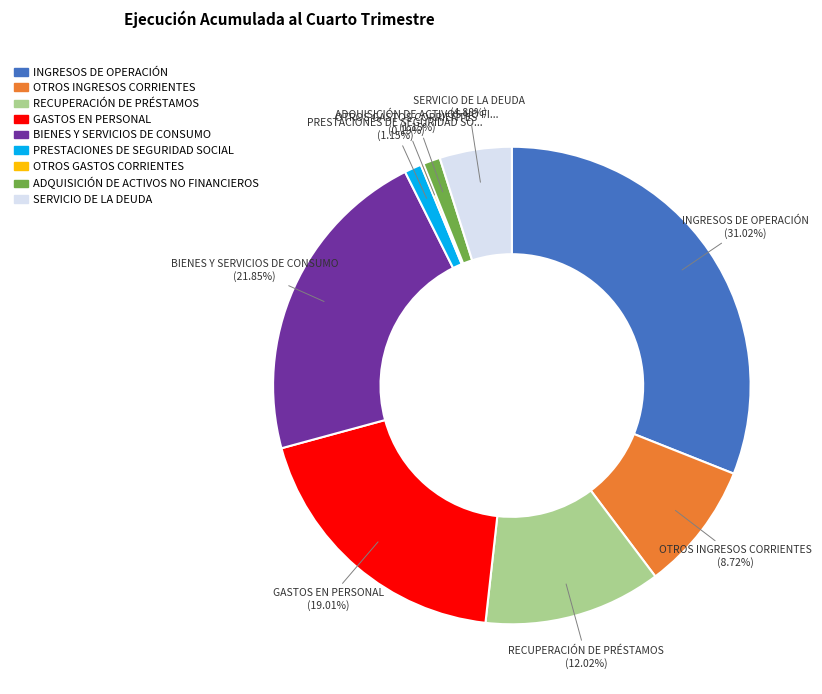

To the nearest percent, what portion does ADQUISICIÓN DE ACTIVOS NO FINANCIEROS represent?

1%